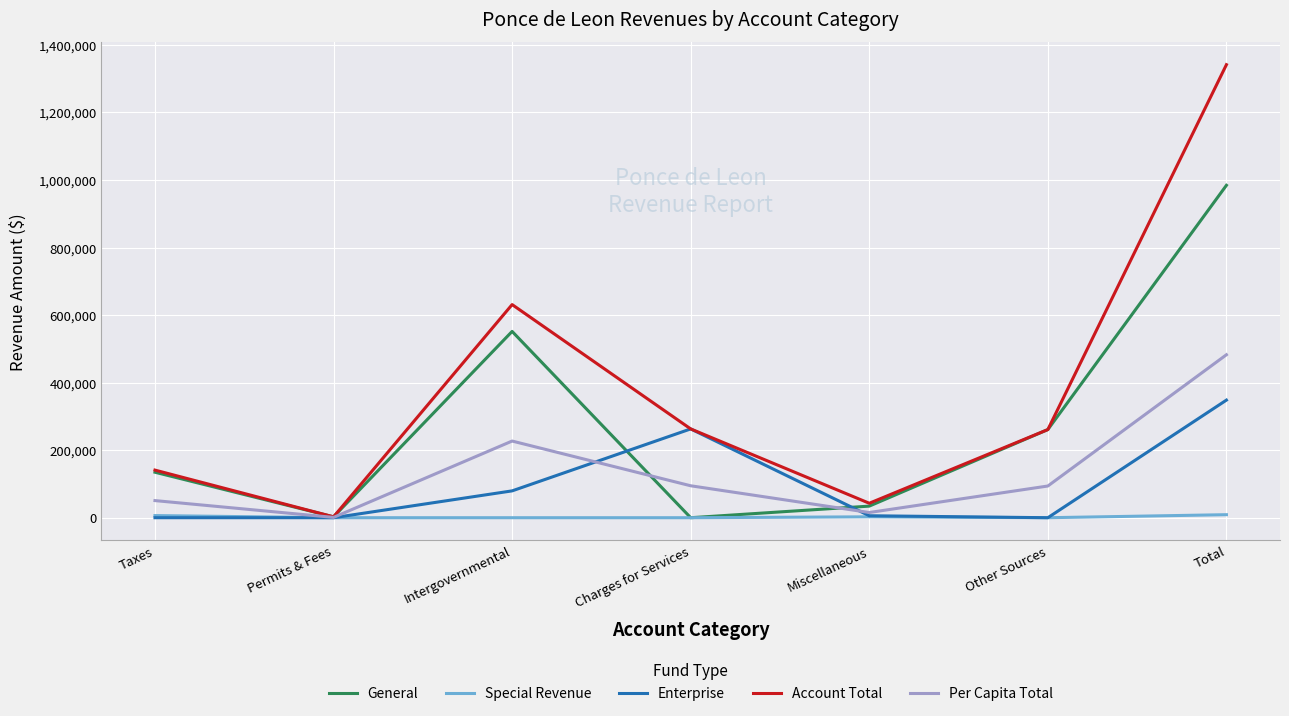

True or false: General and Enterprise cross at least once.

True